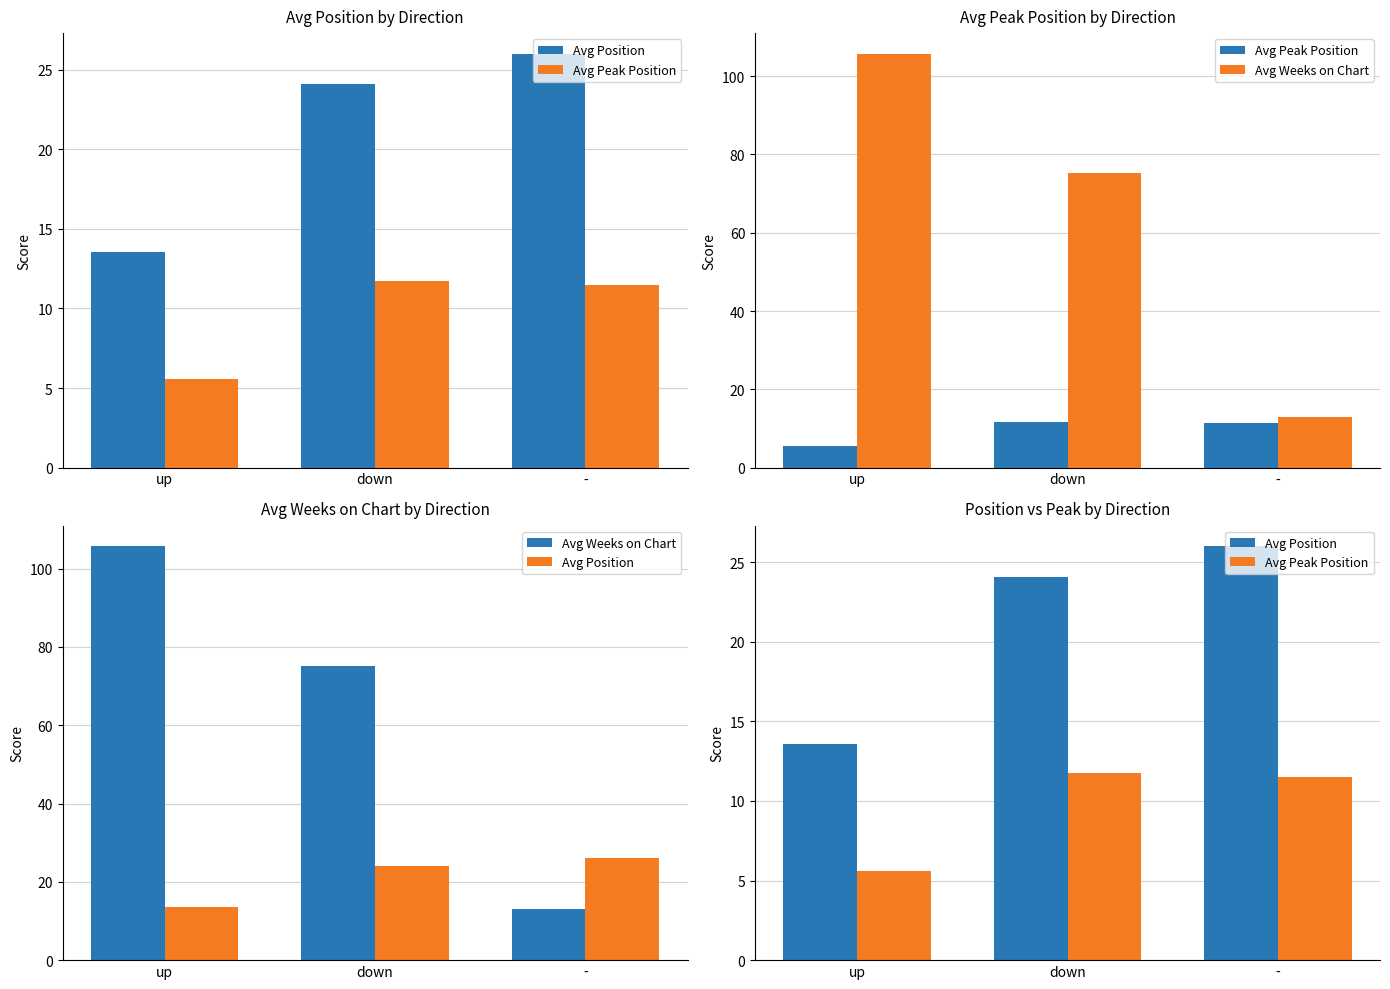

What is the difference between the maximum and minimum values in the Avg Weeks on Chart series?

92.7